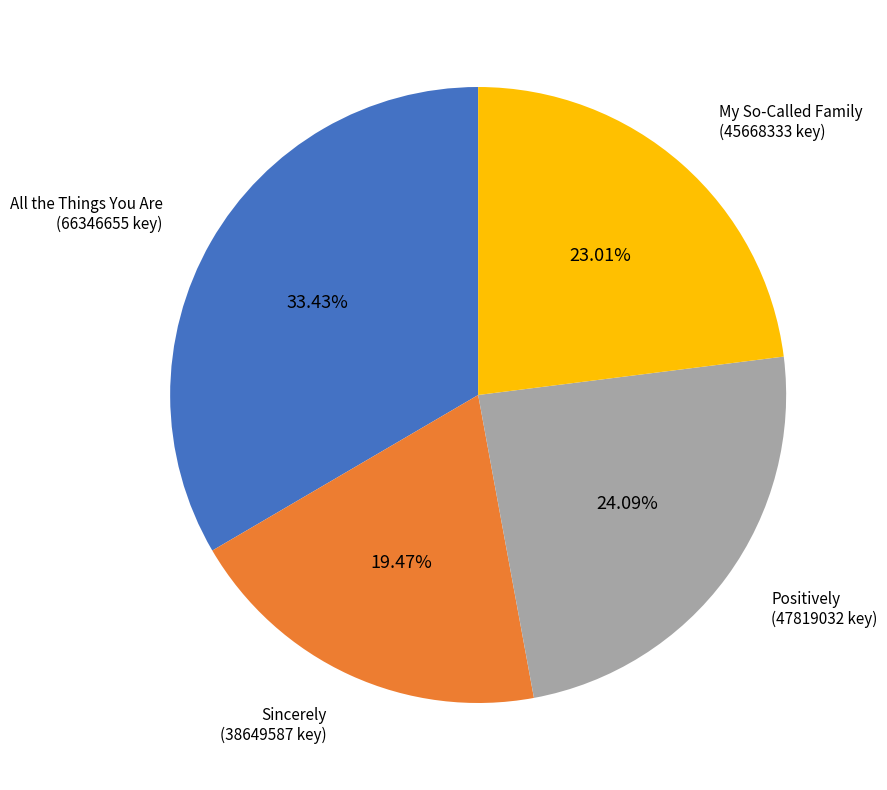

Count the number of slices in the pie.

4